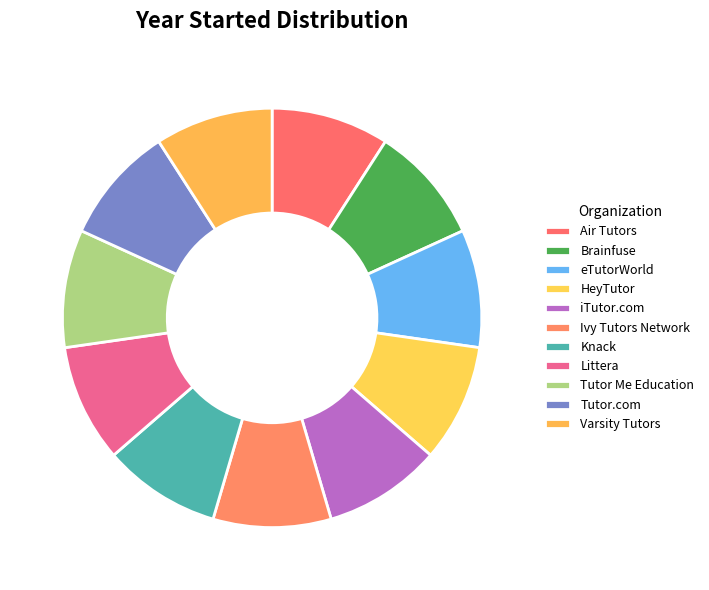

What is the ratio of the value at Air Tutors to the value at eTutorWorld?

1.0